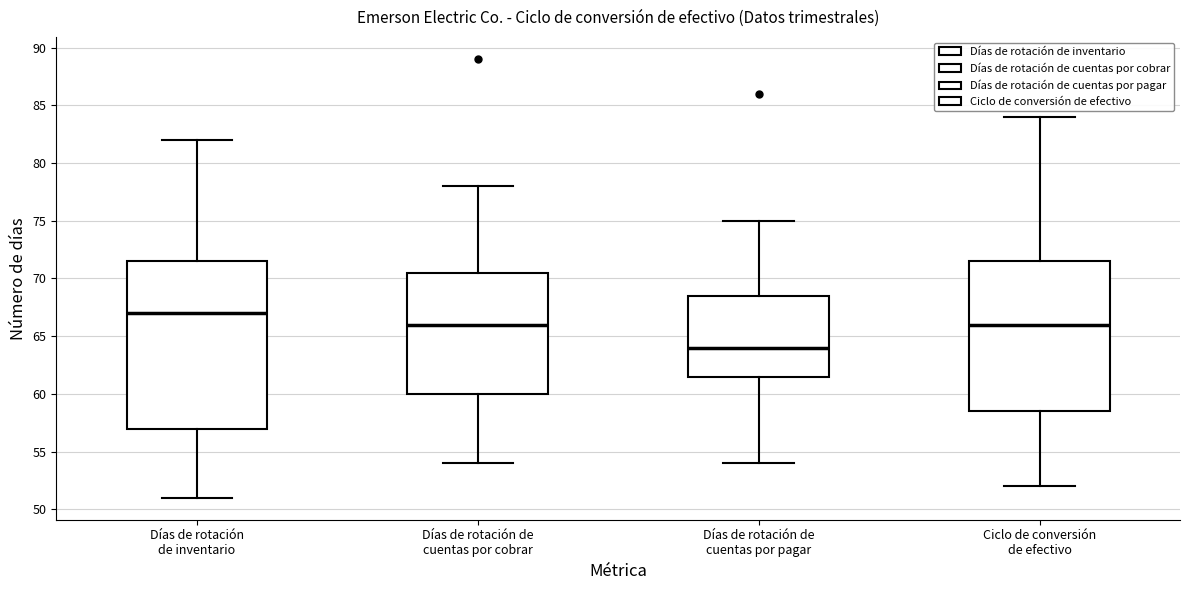

Reading left to right, read every box against the y-axis: the position of its median line, the range the box covers, and the ends of its whiskers. The values are not printed on the chart, so give them approximately, as read against the axis.

Días de rotación de inventario: median 67.0, box 57.0 to 71.5, whiskers 51.0 to 82.0
Días de rotación de cuentas por cobrar: median 66.0, box 60.0 to 70.5, whiskers 54.0 to 78.0
Días de rotación de cuentas por pagar: median 64.0, box 61.5 to 68.5, whiskers 54.0 to 75.0
Ciclo de conversión de efectivo: median 66.0, box 58.5 to 71.5, whiskers 52.0 to 84.0